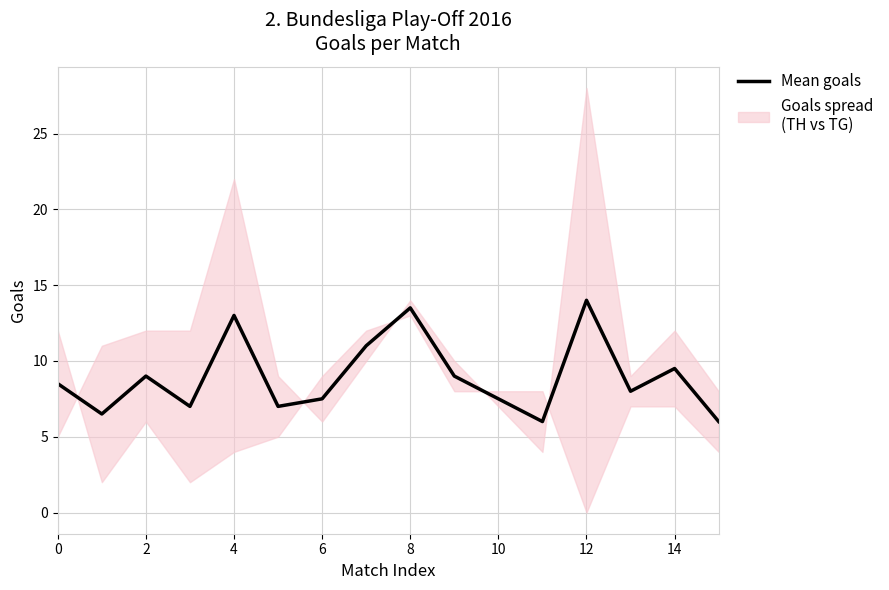

True or false: the data shows 7.6 at 14.

False